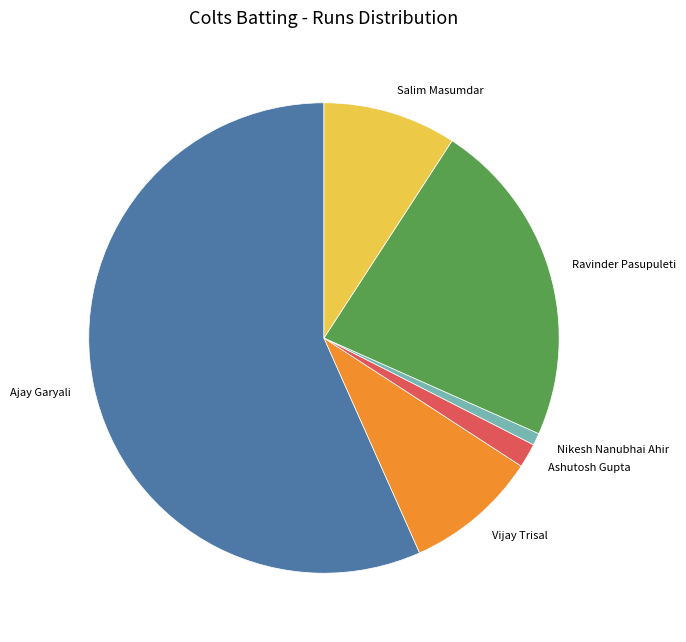

Is there any slice that represents more than half of the pie?

Yes